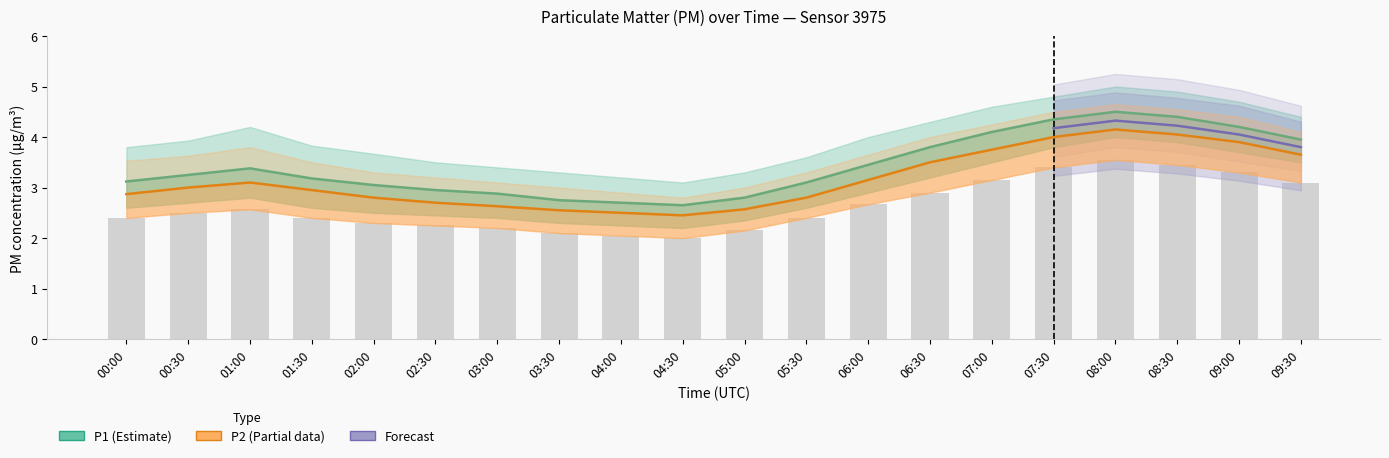

List the labels in order of P1 value, largest first.

08:00, 08:30, 07:30, 09:00, 07:00, 09:30, 06:30, 06:00, 01:00, 00:30, 01:30, 00:00, 05:30, 02:00, 02:30, 03:00, 05:00, 03:30, 04:00, 04:30